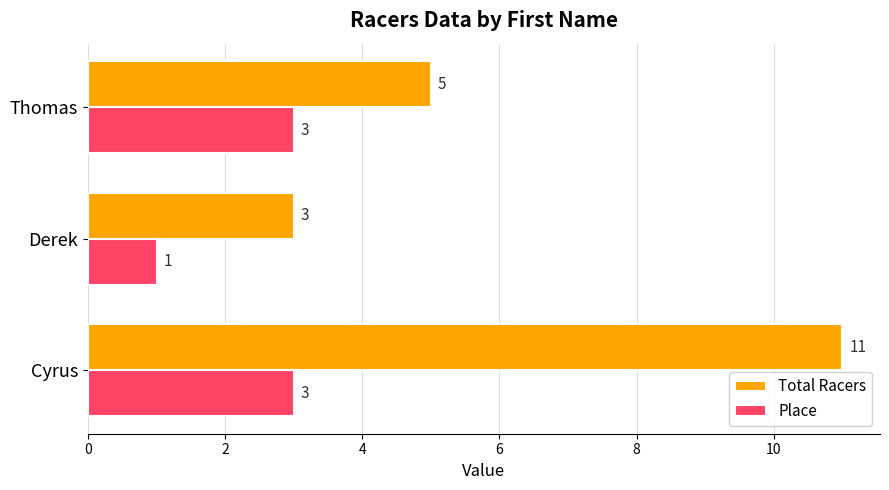

How many Total Racers values are between 3 and 11?

3